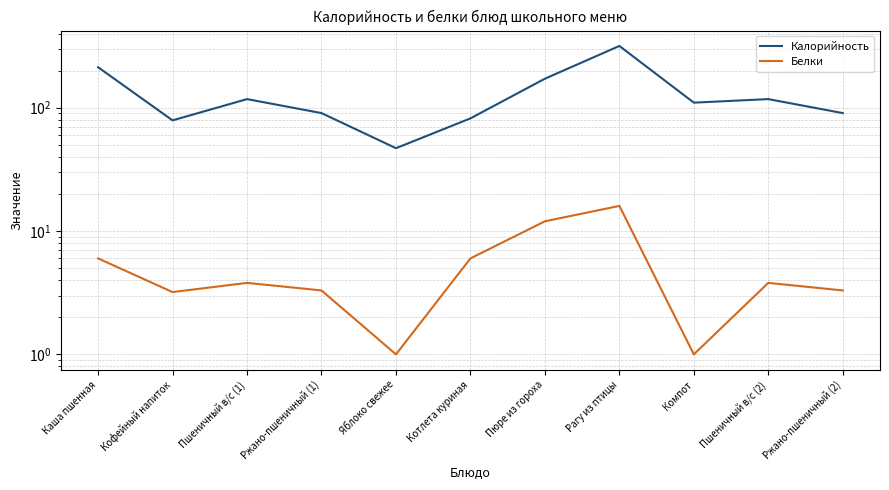

How many interior local peaks does the Белки series have?

3